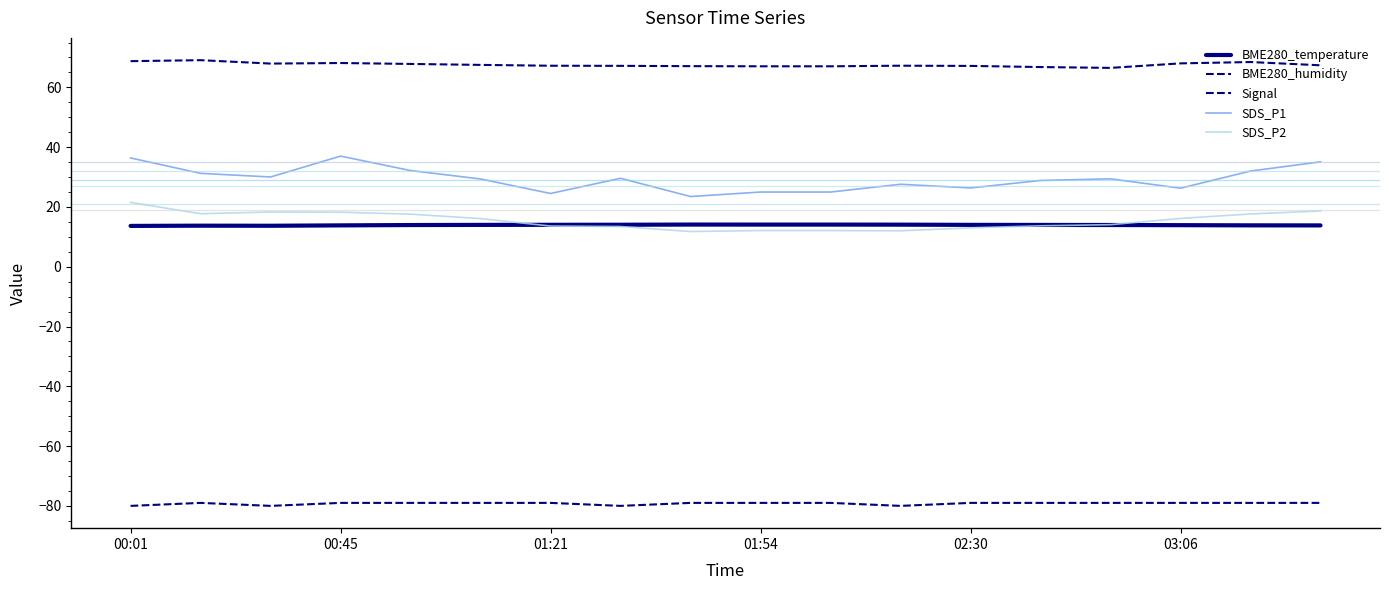

What is the sum of all Signal values?

-1426.0